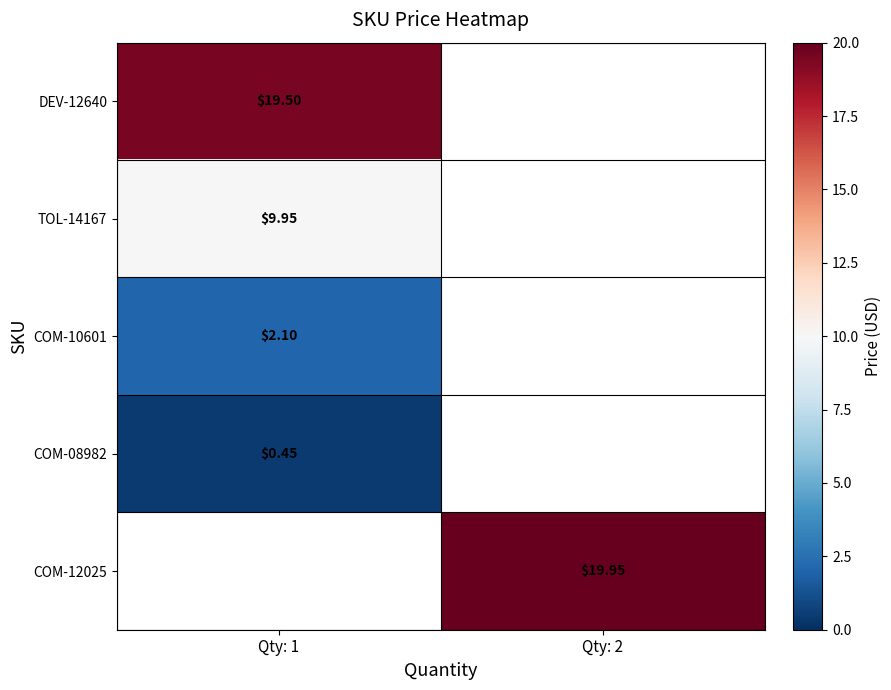

True or false: TOL-14167 has a value of 6.3 at Qty: 1.

False